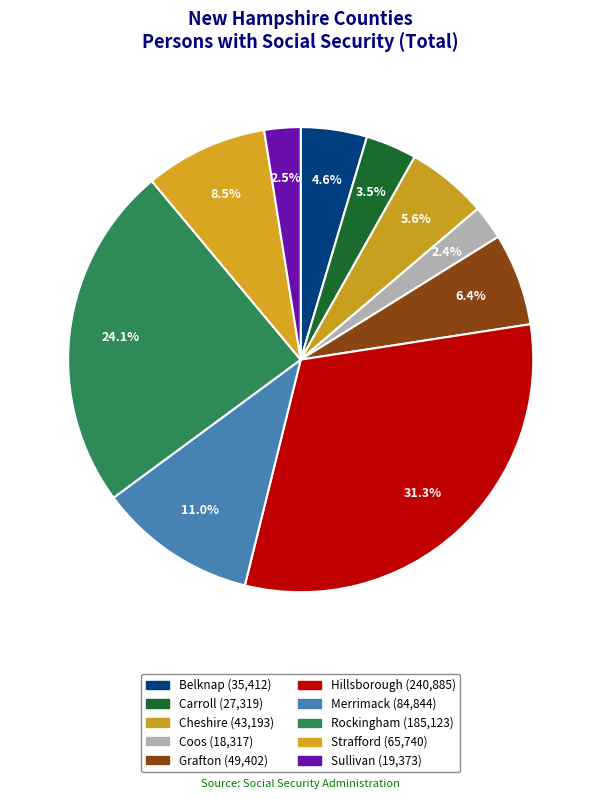

What percentage is the Sullivan slice, to the nearest percent?

3%